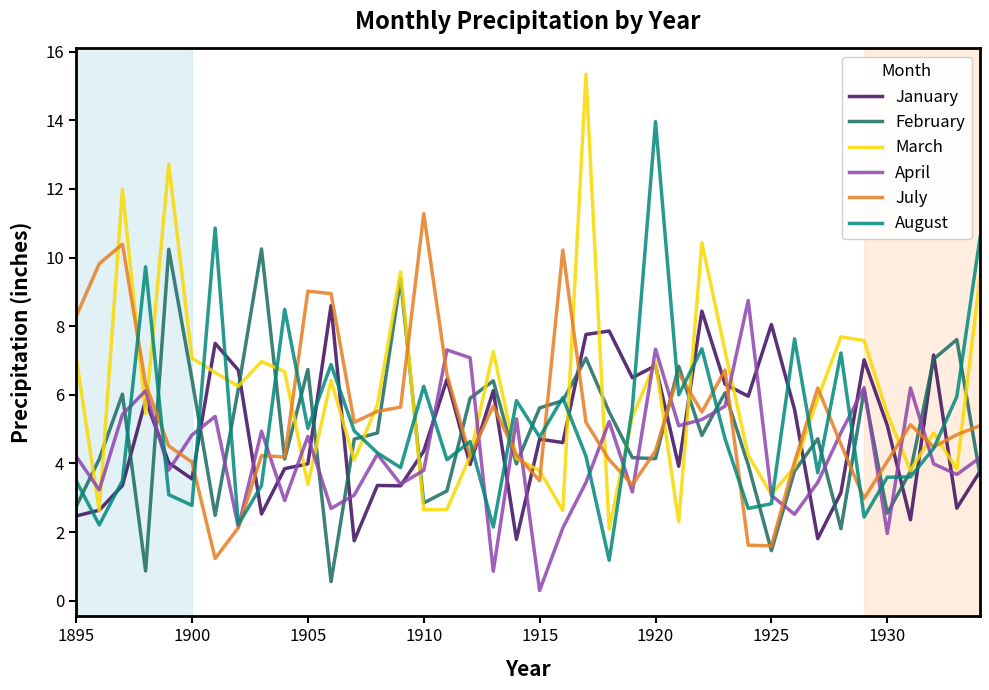

True or false: March and August cross at least once.

True